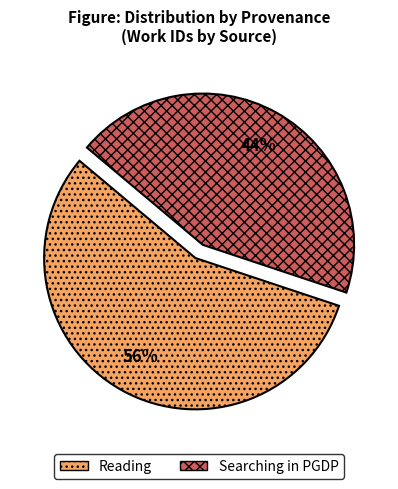

Which has a higher value, Reading or Searching in PGDP?

Reading